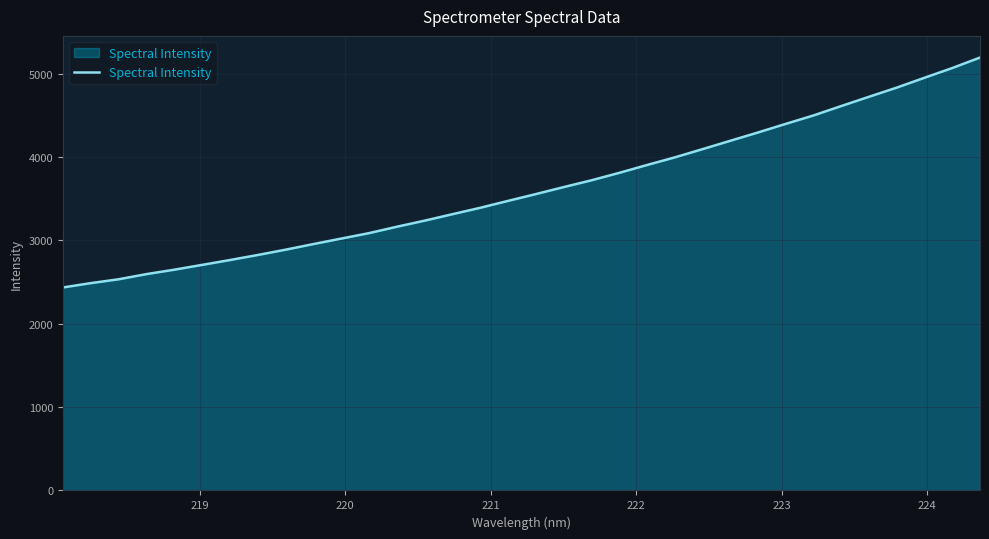

What is the smallest value displayed?

2435.2